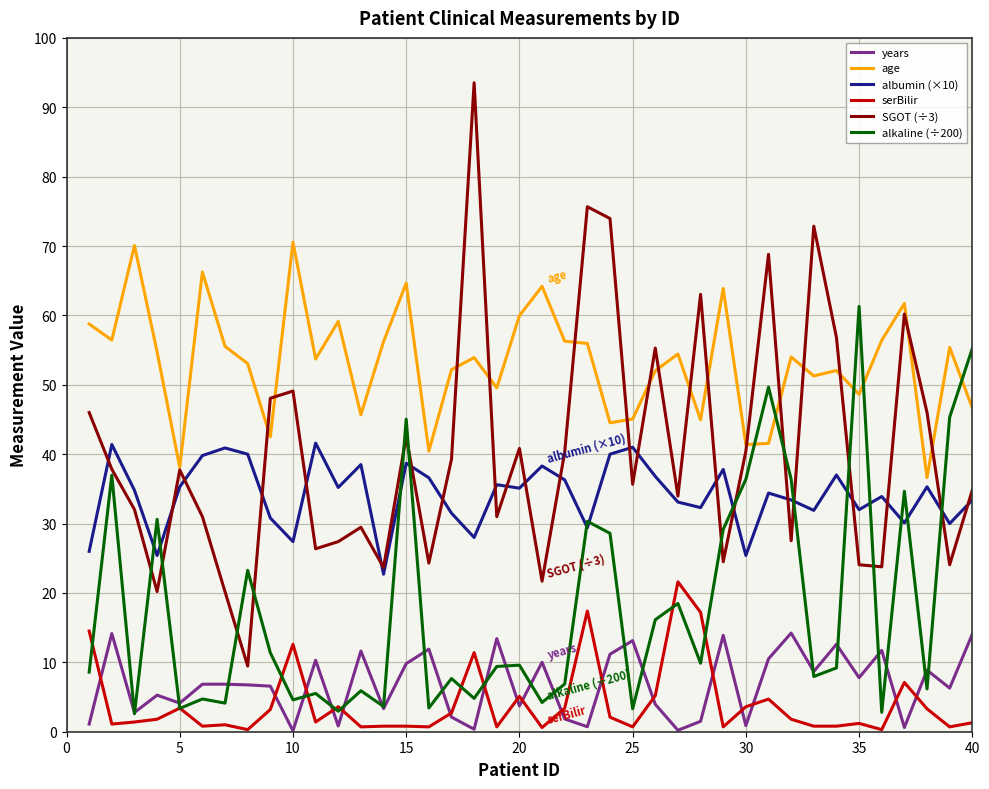

What is the sum of all albumin (×10) values?

1367.1